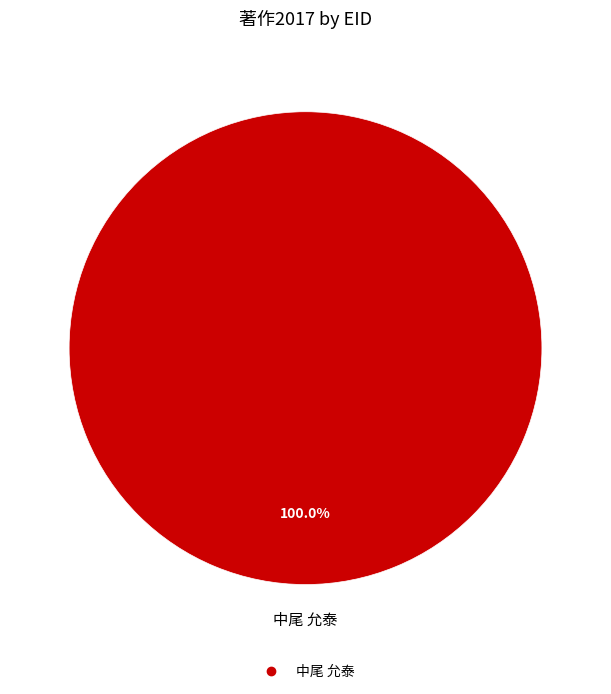

Is there a majority slice in this chart?

Yes